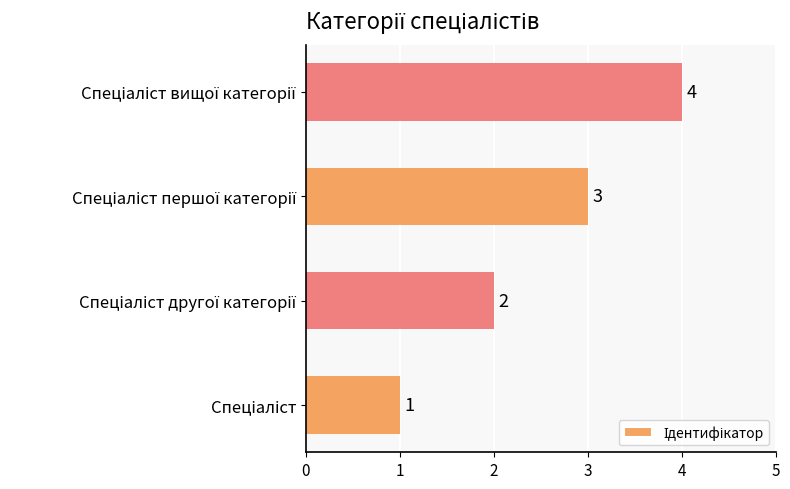

Count the values in the range 2 to 4.

3